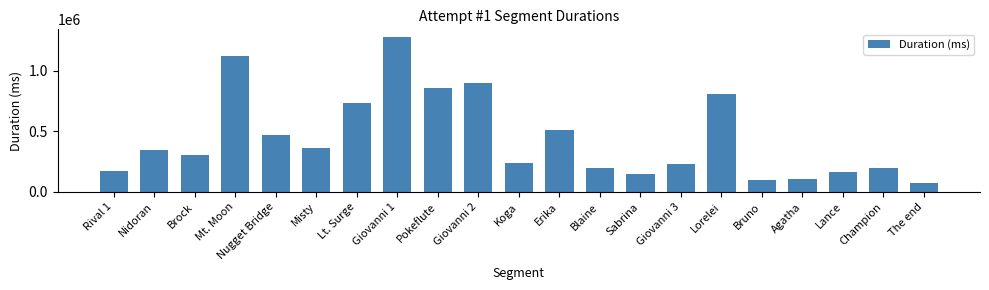

What is the label of the 8th bar from the right?

Sabrina